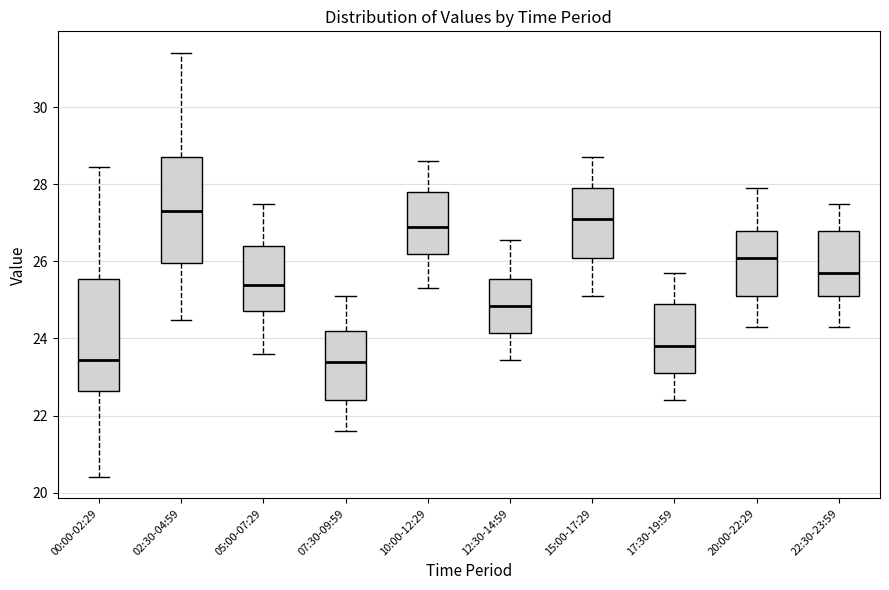

Reading left to right, transcribe this box plot: for each box, give where its median line is, the range the box spans, and where its two whiskers end, as read against the y-axis. The values are not printed on the chart, so give them approximately, as read against the axis.

00:00-02:29: median 23.4, box 22.6 to 25.6, whiskers 20.4 to 28.4
02:30-04:59: median 27.4, box 26.0 to 28.8, whiskers 24.4 to 31.4
05:00-07:29: median 25.4, box 24.8 to 26.4, whiskers 23.6 to 27.6
07:30-09:59: median 23.4, box 22.4 to 24.2, whiskers 21.6 to 25.2
10:00-12:29: median 27.0, box 26.2 to 27.8, whiskers 25.4 to 28.6
12:30-14:59: median 24.8, box 24.2 to 25.6, whiskers 23.4 to 26.6
15:00-17:29: median 27.2, box 26.2 to 28.0, whiskers 25.2 to 28.8
17:30-19:59: median 23.8, box 23.2 to 25.0, whiskers 22.4 to 25.8
20:00-22:29: median 26.2, box 25.2 to 26.8, whiskers 24.4 to 28.0
22:30-23:59: median 25.8, box 25.2 to 26.8, whiskers 24.4 to 27.6